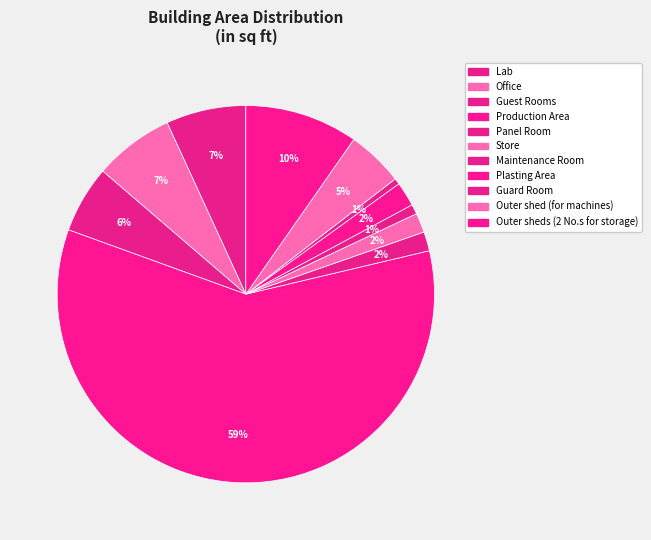

Count the number of slices in the pie.

11